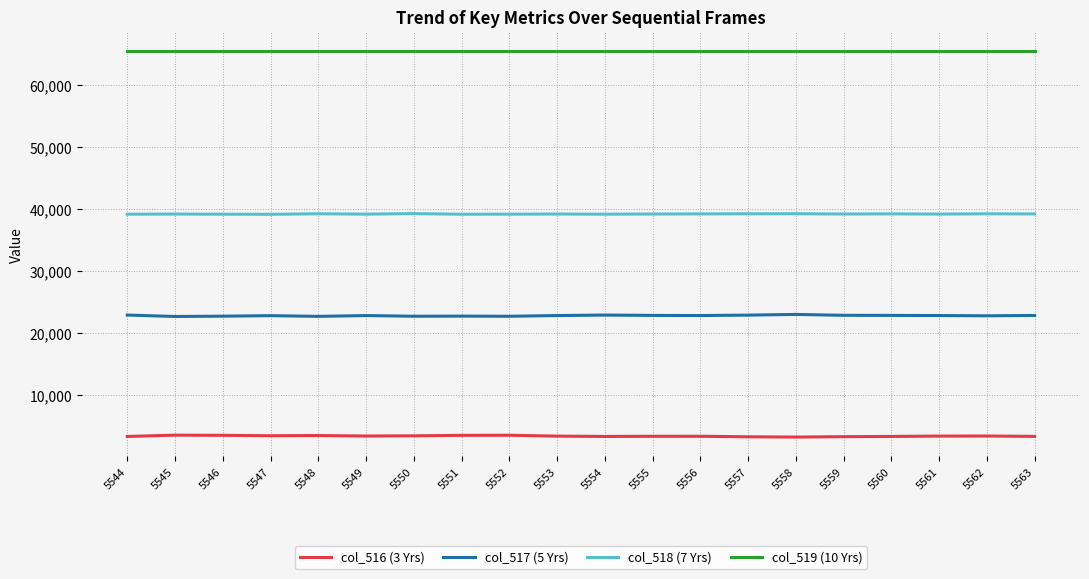

What is the difference between the highest and lowest values at 5561?

62114